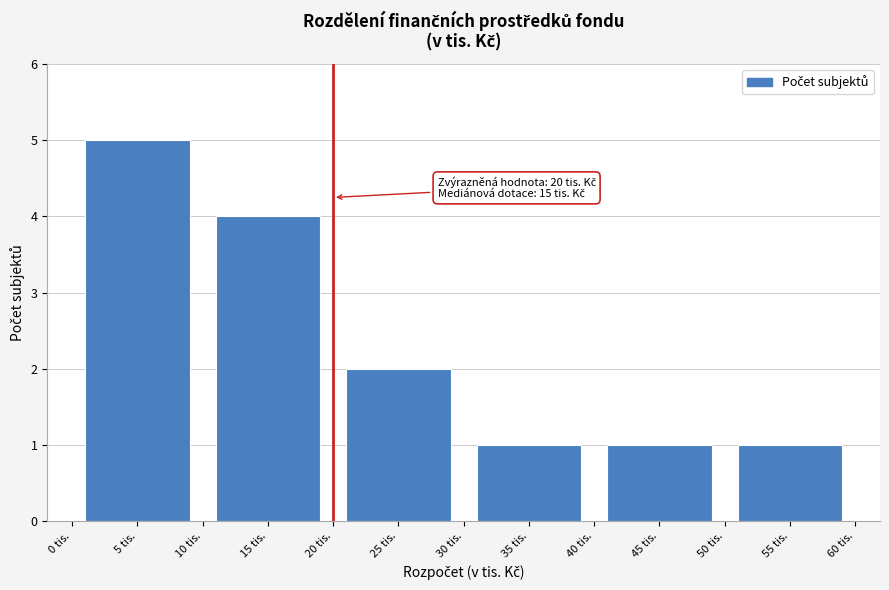

Over which range of the x-axis is the bar tallest?

0 to 10